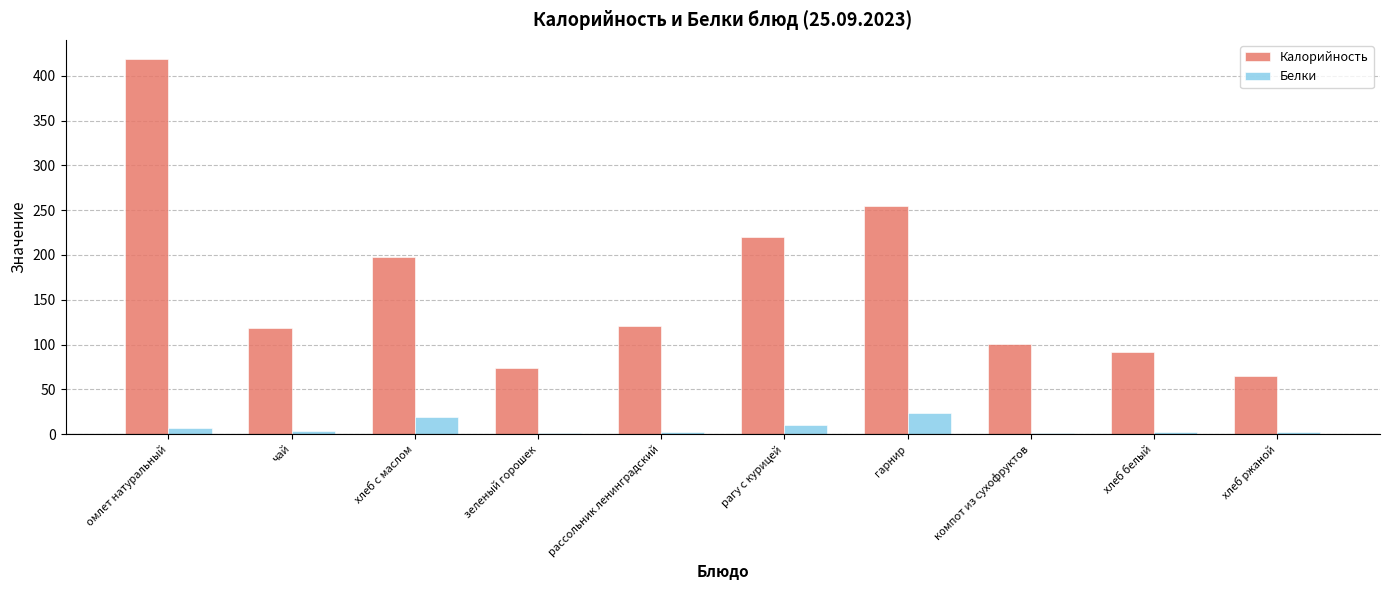

The Калорийность series shows 198.0 at хлеб с маслом. True or false?

True